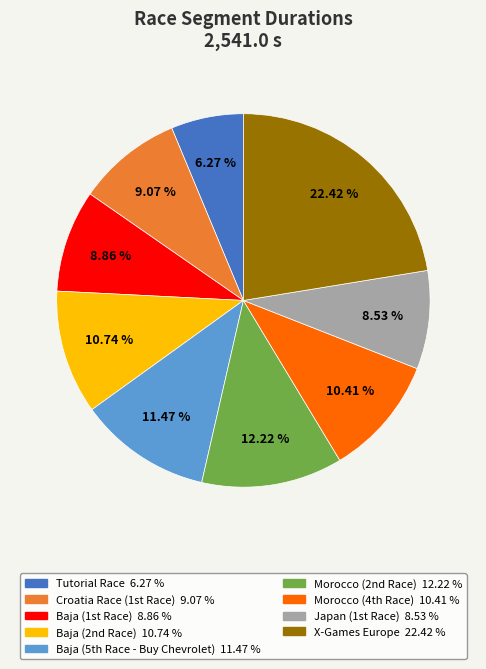

The X-Games Europe slice represents 22% of the pie. True or false?

True